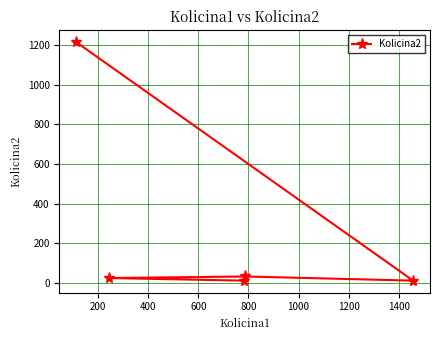

What is the difference between the maximum and second lowest values?

1202